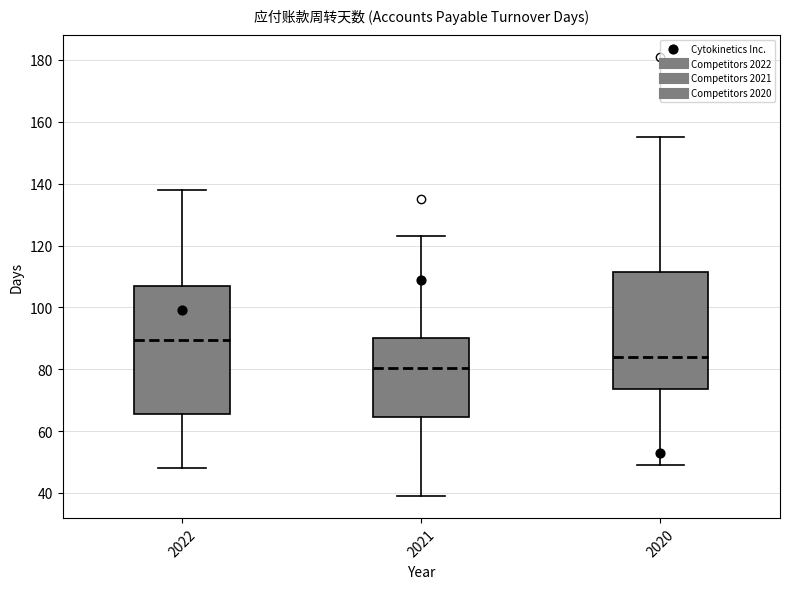

Which box's median line is the lowest?

2021